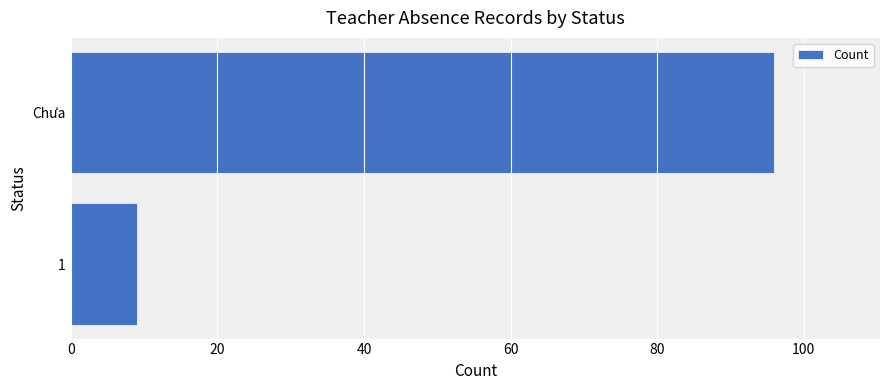

Reading top to bottom, list all the values displayed in this chart.

Chưa=96	1=9